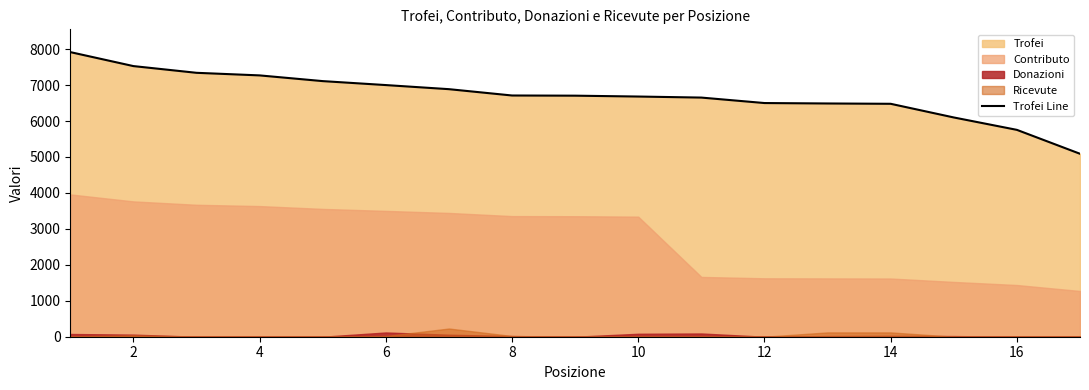

The value of Trofei Line at 10 is 8919. True or false?

False